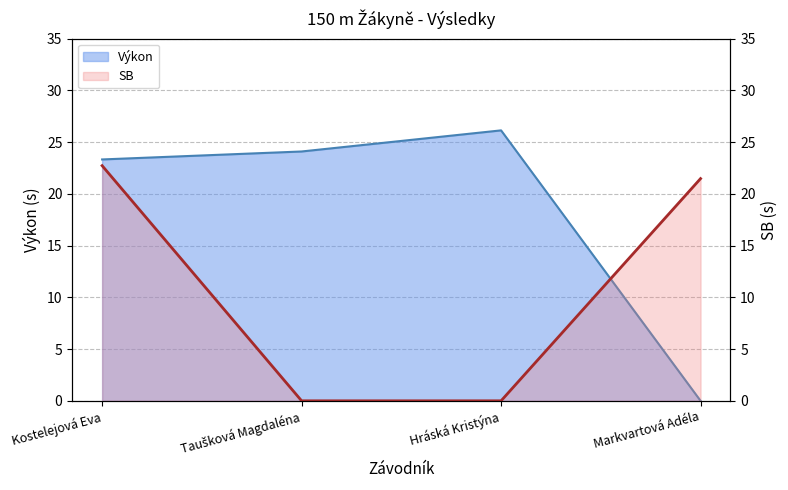

Reading right to left, transcribe all the data shown in this chart.

Výkon: Markvartová Adéla=0.0	Hráská Kristýna=26.1	Taušková Magdaléna=24.1	Kostelejová Eva=23.3
SB: Markvartová Adéla=21.5	Hráská Kristýna=0.0	Taušková Magdaléna=0.0	Kostelejová Eva=22.7